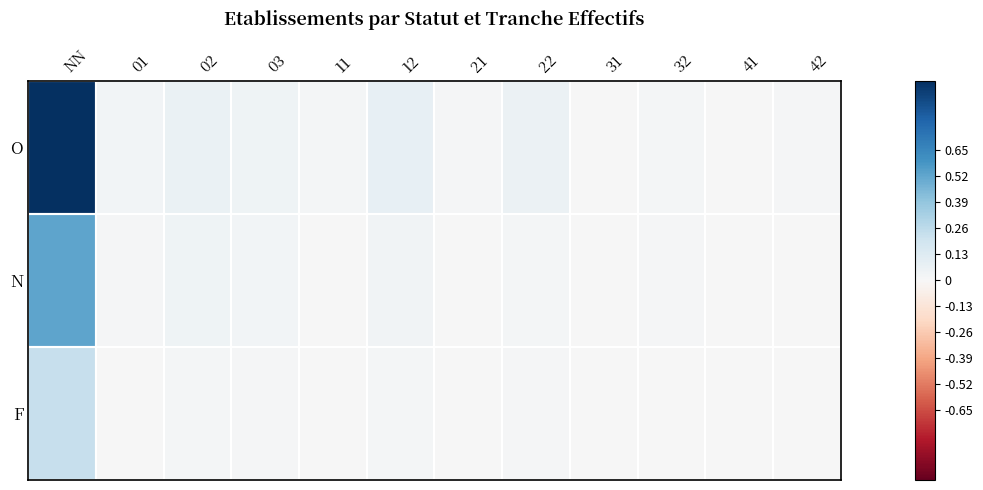

Reading left to right, extract all data points from this chart.

O: NN=1.0	01=0.0	02=0.1	03=0.0	11=0.0	12=0.1	21=0.0	22=0.1	31=0.0	32=0.0	41=0.0	42=0.0
N: NN=0.5	01=0.0	02=0.0	03=0.0	11=0.0	12=0.0	21=0.0	22=0.0	31=0.0	32=0.0	41=0.0	42=0.0
F: NN=0.2	01=0.0	02=0.0	03=0.0	11=0.0	12=0.0	21=0.0	22=0.0	31=0.0	32=0.0	41=0.0	42=0.0